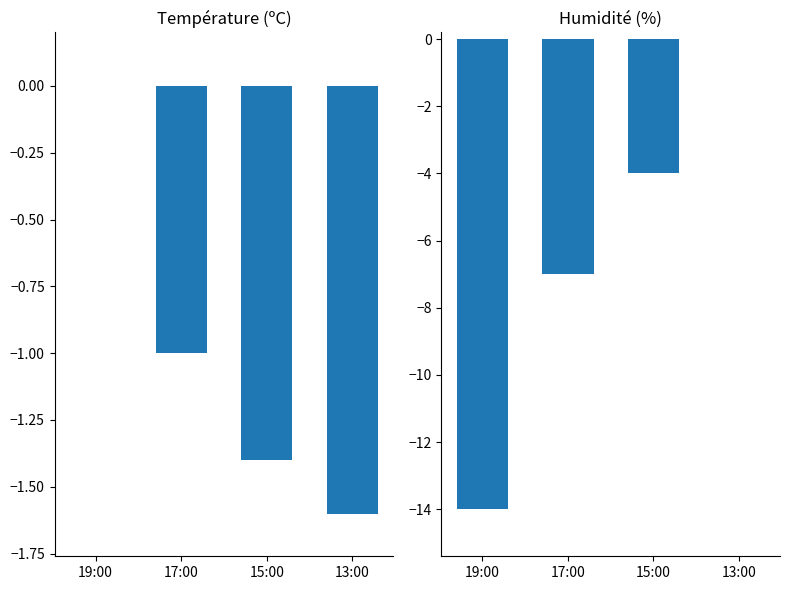

Which category has the highest value in the Température (ºC) series?

19:00